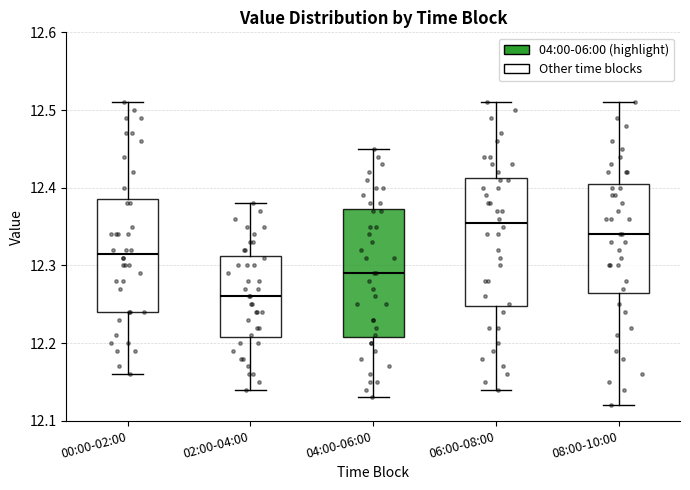

Reading left to right, transcribe this box plot: for each box, give where its median line is, the range the box spans, and where its two whiskers end, as read against the y-axis. The values are not printed on the chart, so give them approximately, as read against the axis.

00:00-02:00: median 12.32, box 12.24 to 12.39, whiskers 12.16 to 12.51
02:00-04:00: median 12.26, box 12.21 to 12.31, whiskers 12.14 to 12.38
04:00-06:00: median 12.29, box 12.21 to 12.37, whiskers 12.13 to 12.45
06:00-08:00: median 12.36, box 12.25 to 12.41, whiskers 12.14 to 12.51
08:00-10:00: median 12.34, box 12.27 to 12.41, whiskers 12.12 to 12.51